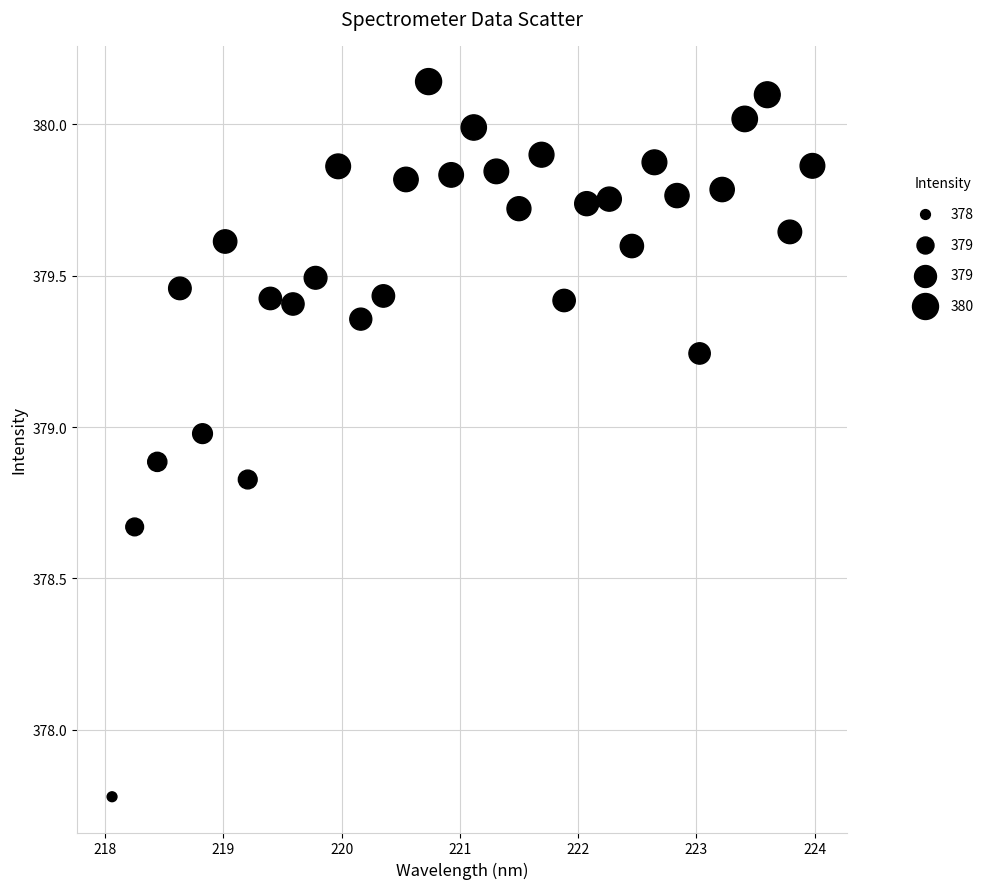

What Y value in the scatter plot is closest to 378?

377.8